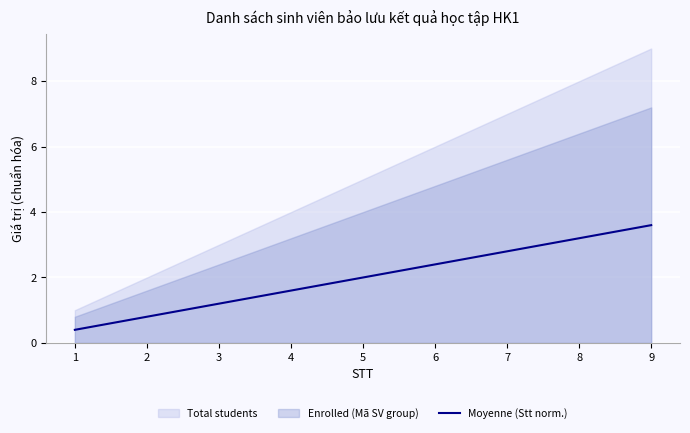

How many lines are shown in the chart?

1